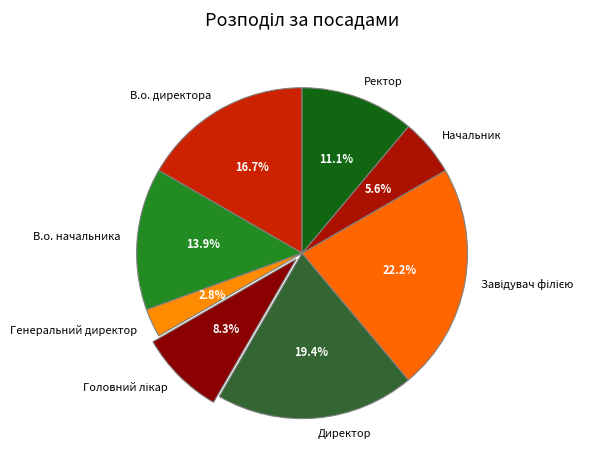

Is there a majority slice in this chart?

No